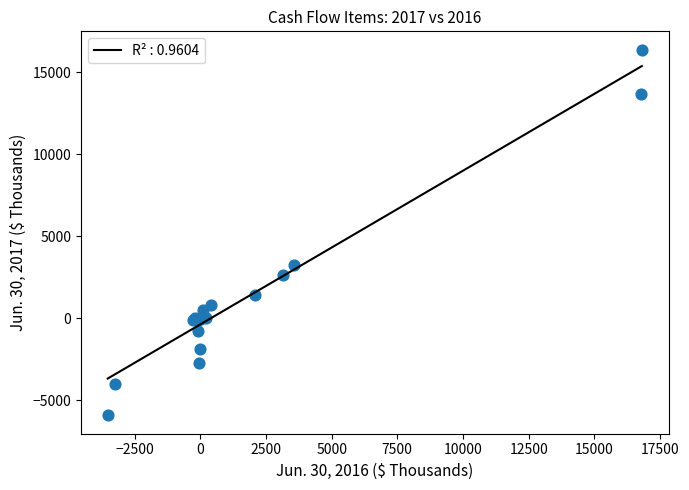

What Y value in the scatter plot is closest to 5227?

3256